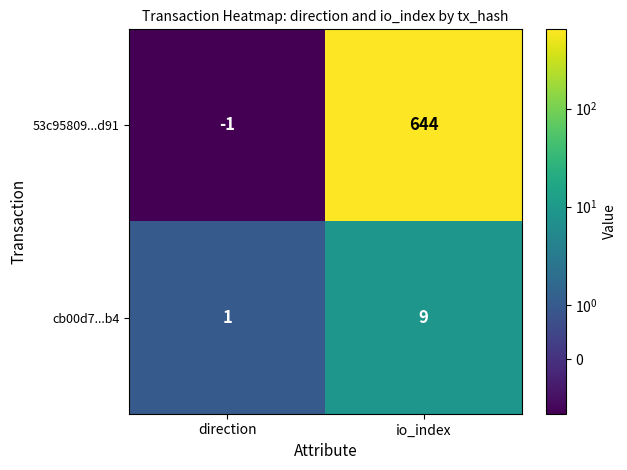

The value of cb00d7...b4 at direction is 1. True or false?

True